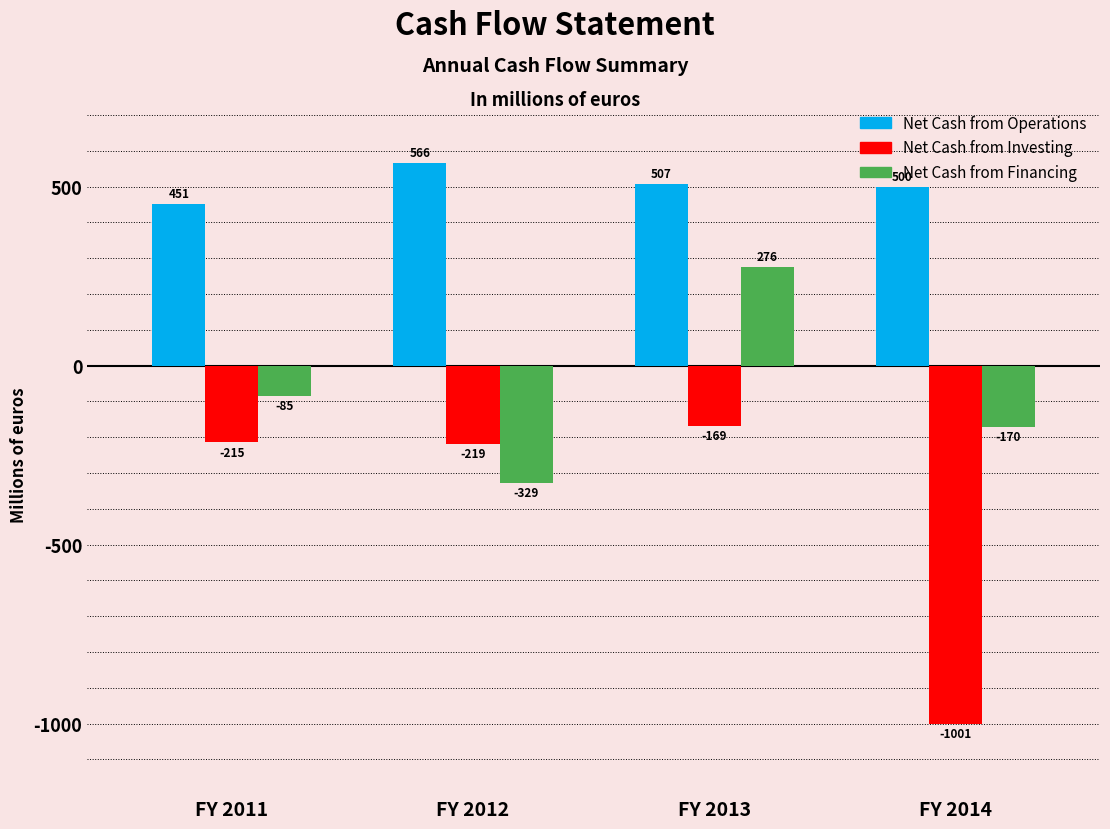

Is the value of Net Cash from Financing at FY 2011 greater than the value of Net Cash from Operations at FY 2013?

No